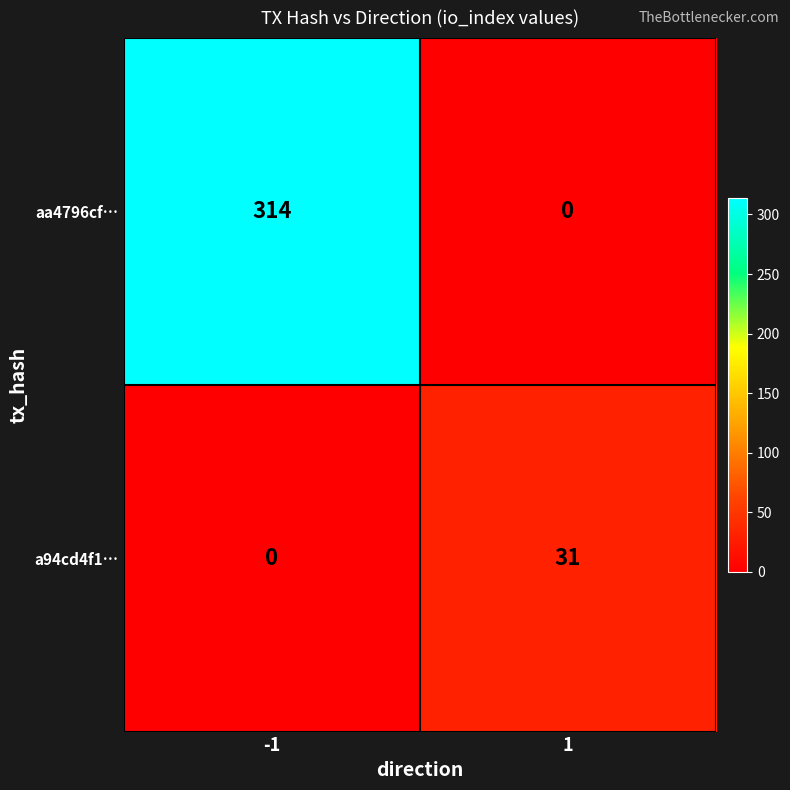

What is the sum of all a94cd4f1… values?

31